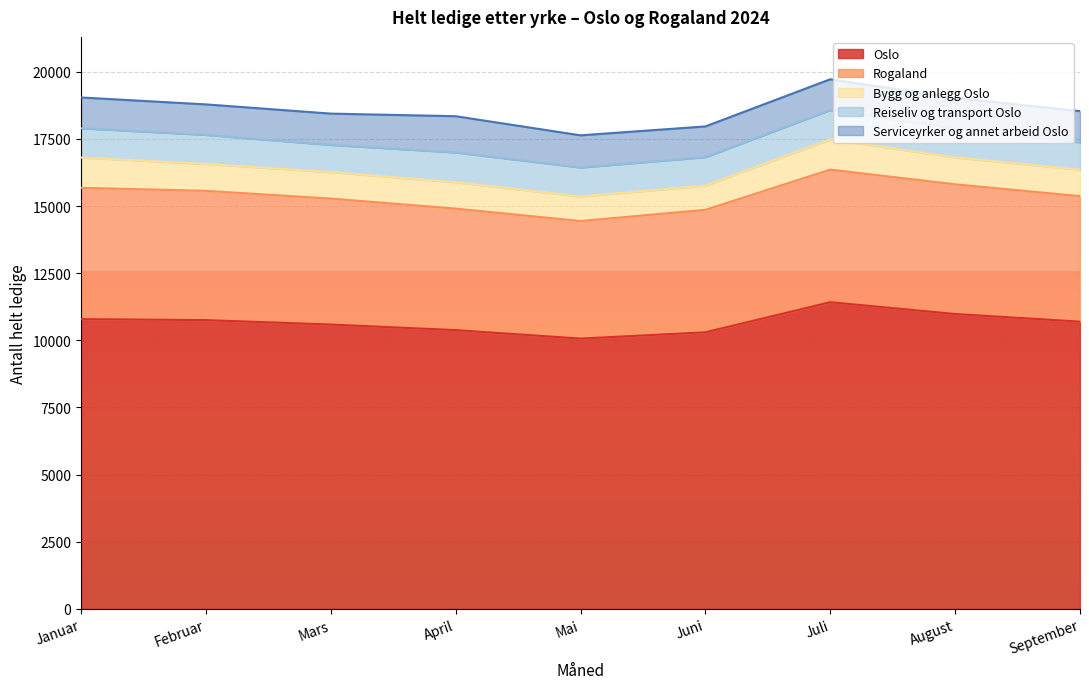

Which category has the highest value in the Bygg og anlegg Oslo series?

Januar